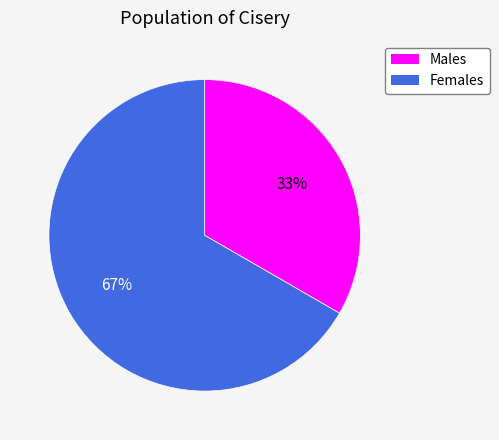

Is there any slice that represents more than half of the pie?

Yes